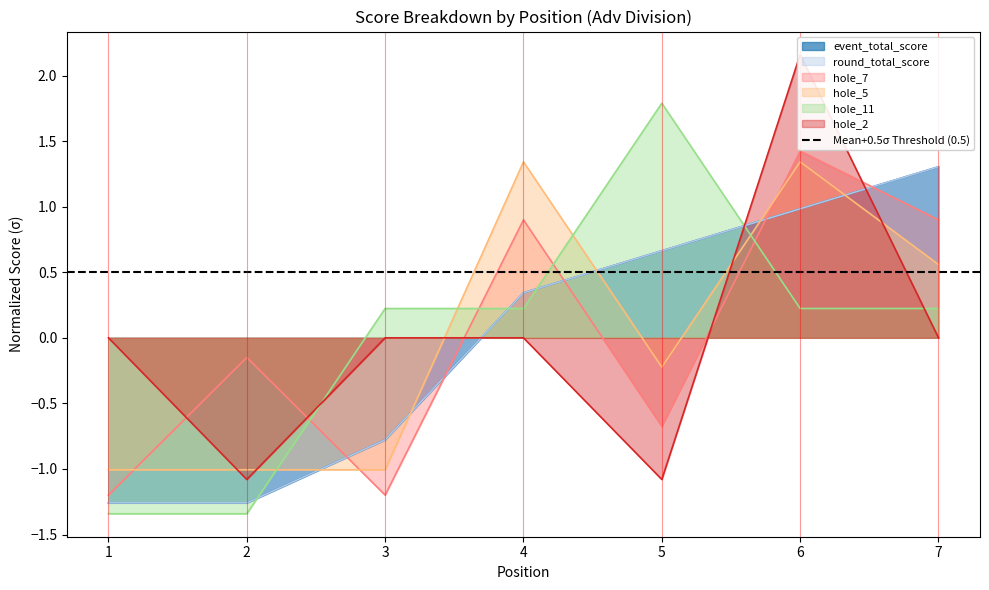

List the series in order of their peak value, lowest first.

event_total_score, round_total_score, hole_5, hole_7, hole_11, hole_2